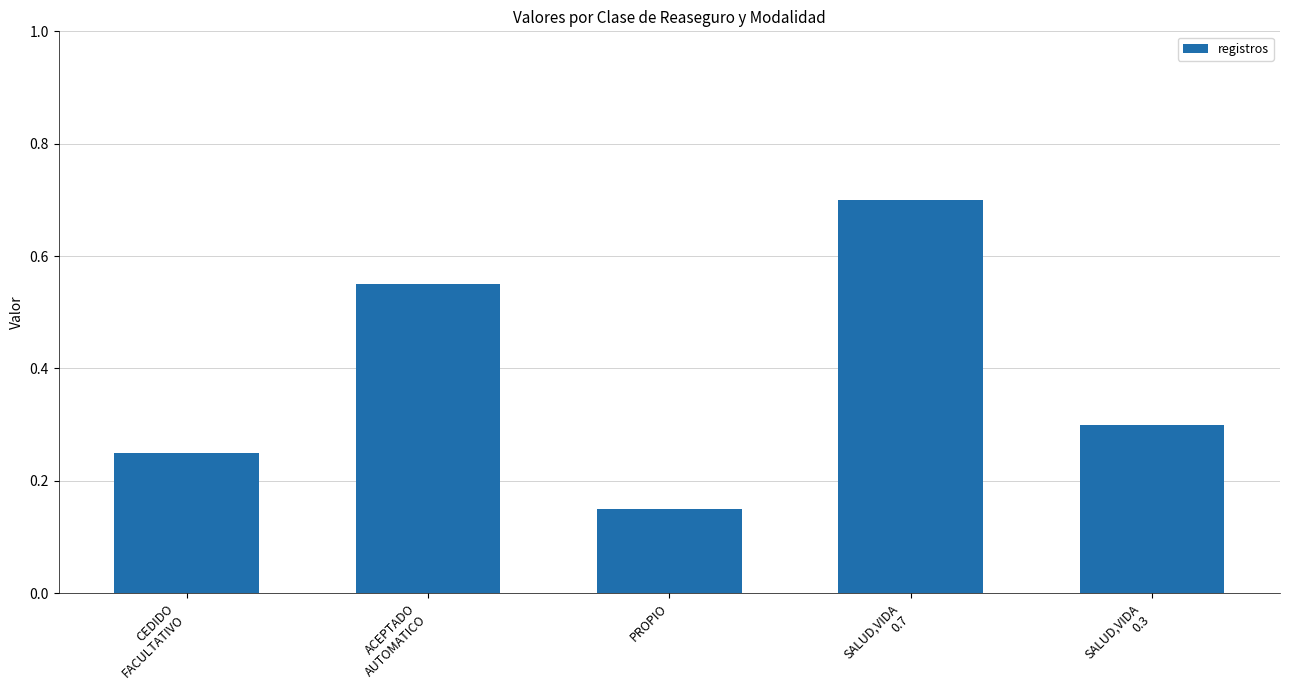

List the labels in order of value, largest first.

SALUD,VIDA
0.7, ACEPTADO
AUTOMATICO, SALUD,VIDA
0.3, CEDIDO
FACULTATIVO, PROPIO